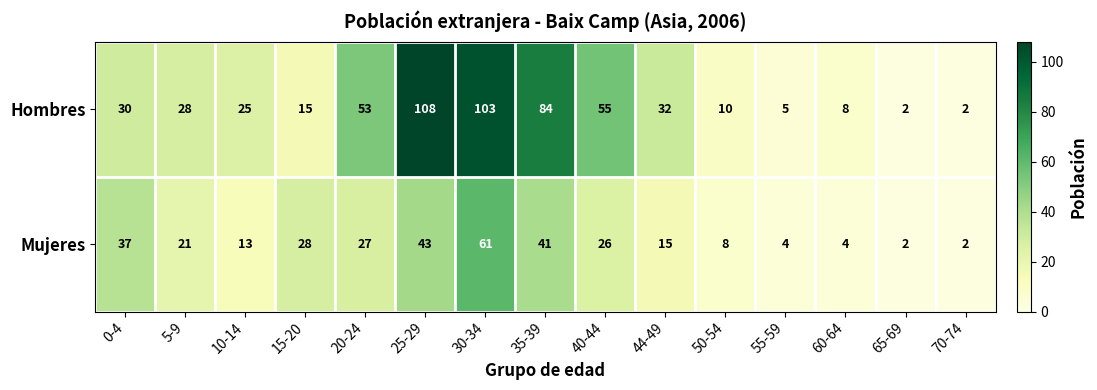

True or false: Hombres has a value of 55 at 40-44.

True